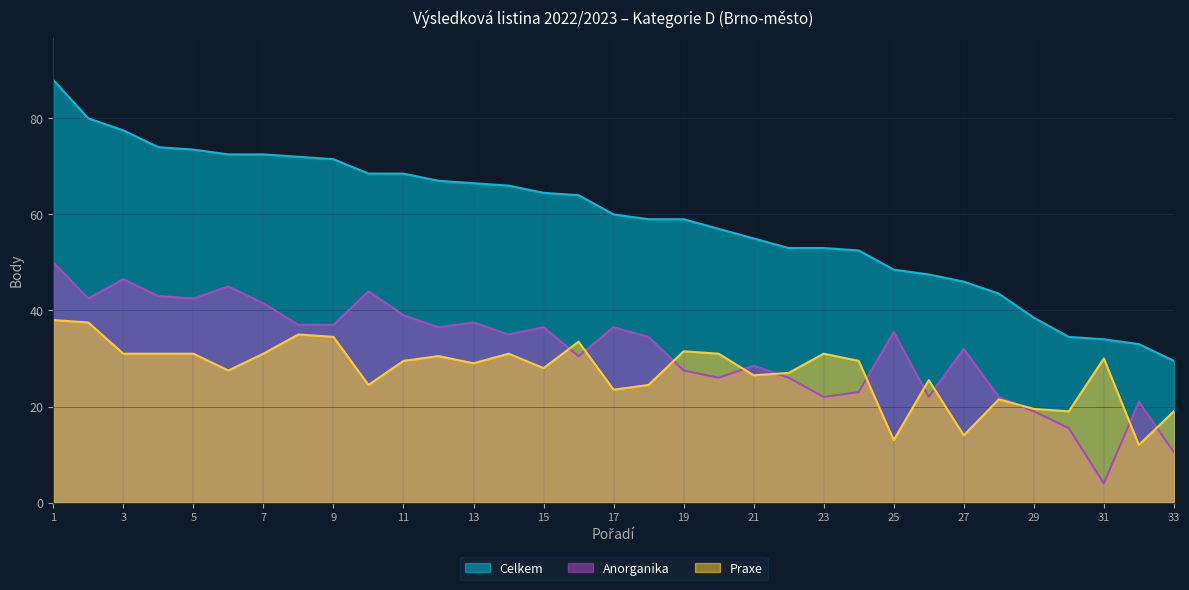

What is the greatest value displayed?

88.0